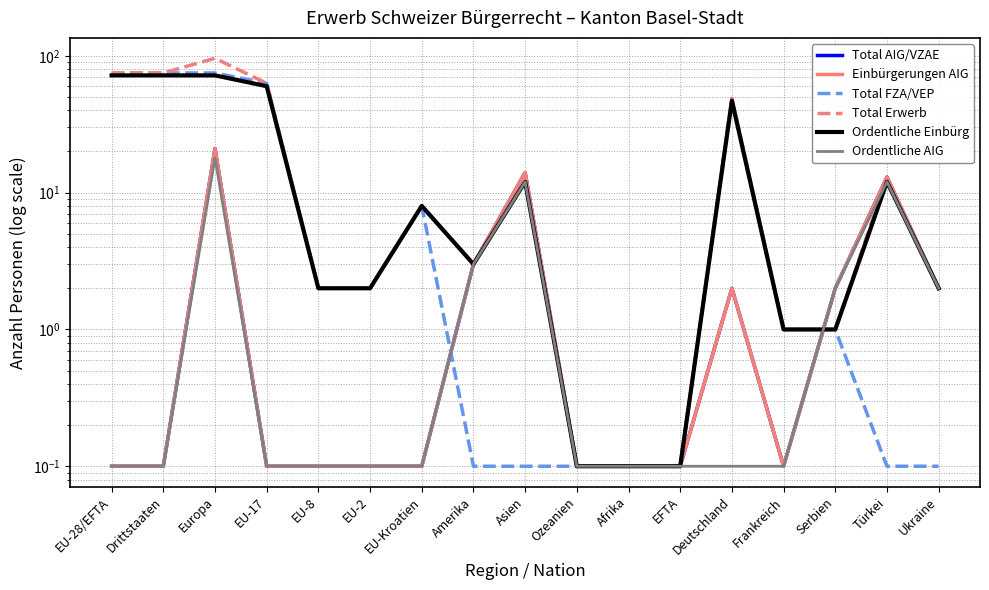

Reading left to right, what are all the values shown in this chart?

Total AIG/VZAE: 0.1	0.1	21.0	0.1	0.1	0.1	0.1	3.0	14.0	0.1	0.1	0.1	2.0	0.1	2.0	13.0	2.0
Einbürgerungen AIG: 0.1	0.1	21.0	0.1	0.1	0.1	0.1	3.0	14.0	0.1	0.1	0.1	2.0	0.1	2.0	13.0	2.0
Total FZA/VEP: 75.0	75.0	75.0	63.0	2.0	2.0	8.0	0.1	0.1	0.1	0.1	0.1	49.0	1.0	1.0	0.1	0.1
Total Erwerb: 75.0	75.0	96.0	63.0	2.0	2.0	8.0	3.0	14.0	0.1	0.1	0.1	49.0	1.0	1.0	13.0	2.0
Ordentliche Einbürg: 72.0	72.0	72.0	60.0	2.0	2.0	8.0	3.0	12.0	0.1	0.1	0.1	47.0	1.0	1.0	12.0	2.0
Ordentliche AIG: 0.1	0.1	18.0	0.1	0.1	0.1	0.1	3.0	12.0	0.1	0.1	0.1	0.1	0.1	2.0	12.0	2.0